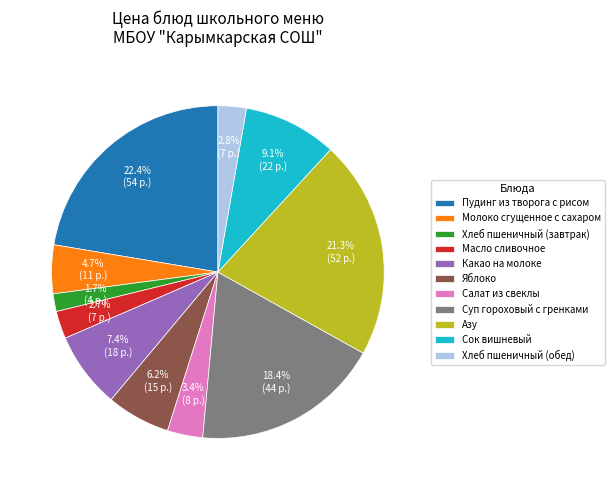

Is Хлеб пшеничный (обед) the majority of the pie?

No